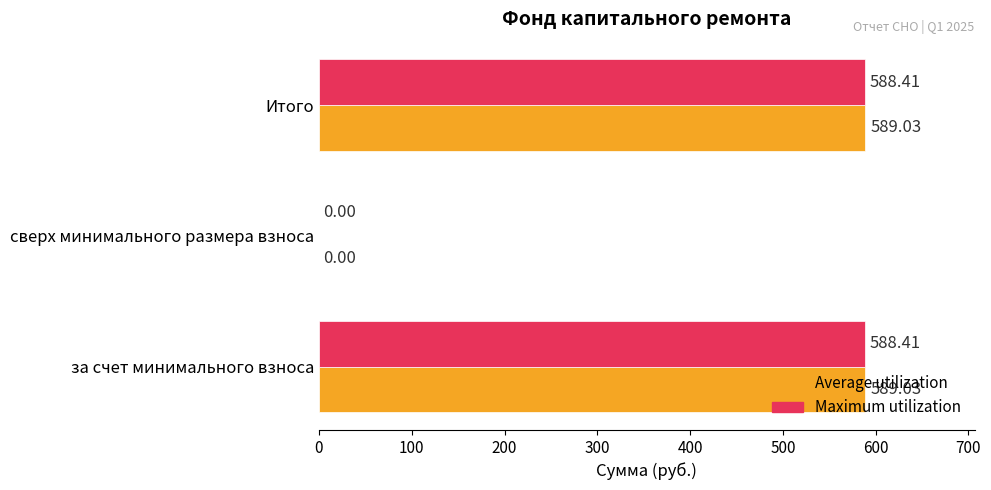

How many series are shown in this chart?

2